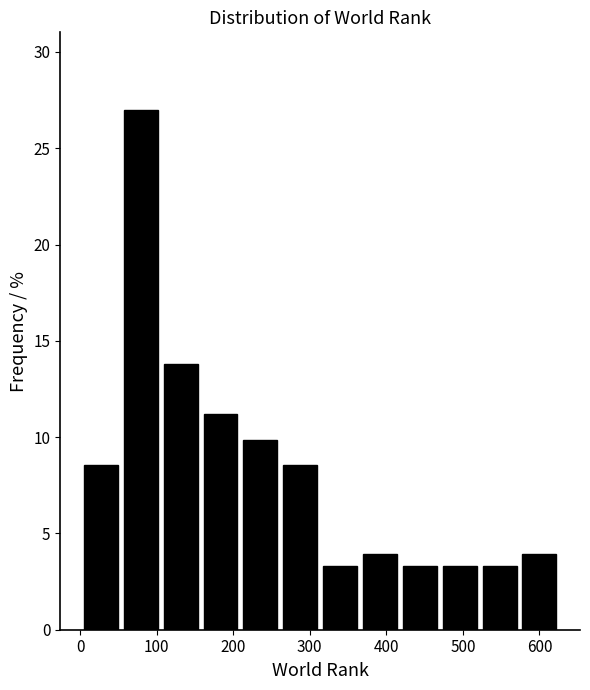

Over which range of the x-axis is the bar tallest?

60 to 110